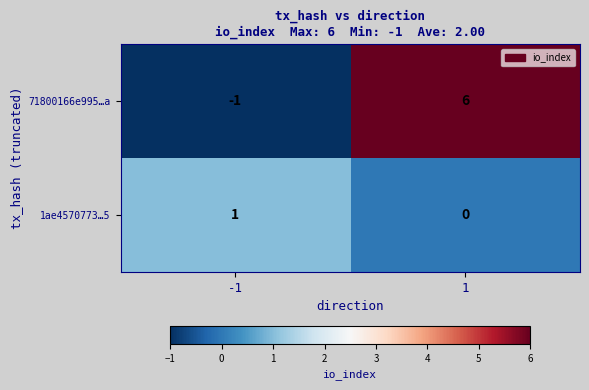

True or false: 71800166e995…a has a value of -1 at -1.

True